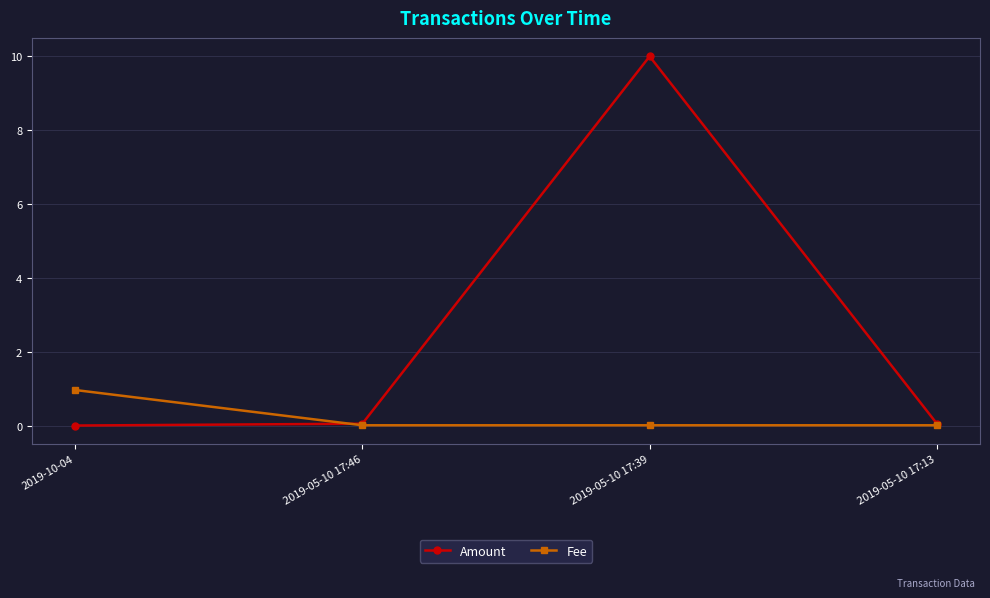

In Amount, how many points are higher than both neighbors (excluding endpoints)?

1